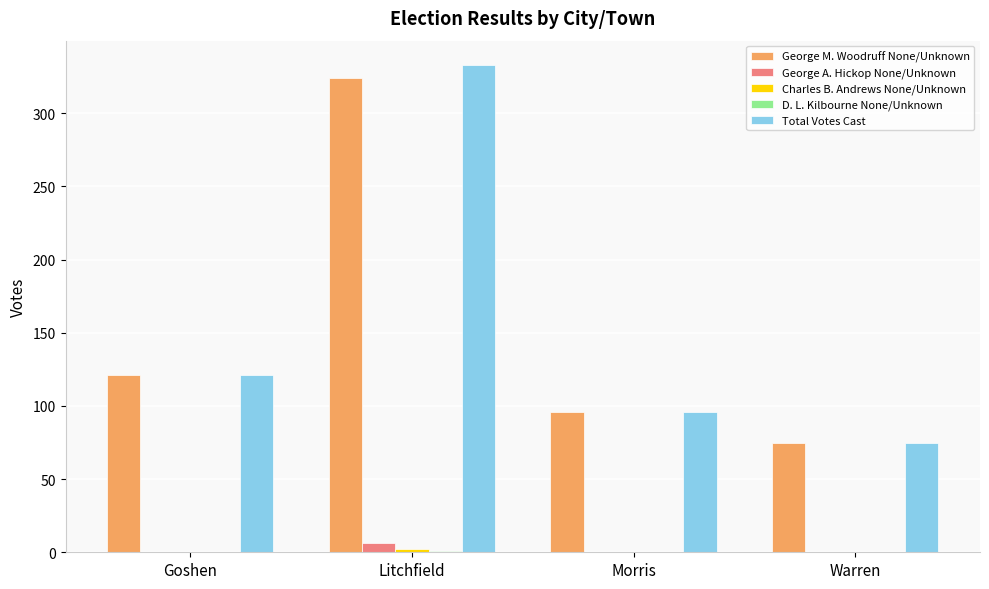

Between Litchfield and Morris, which series saw the biggest shift?

Total Votes Cast